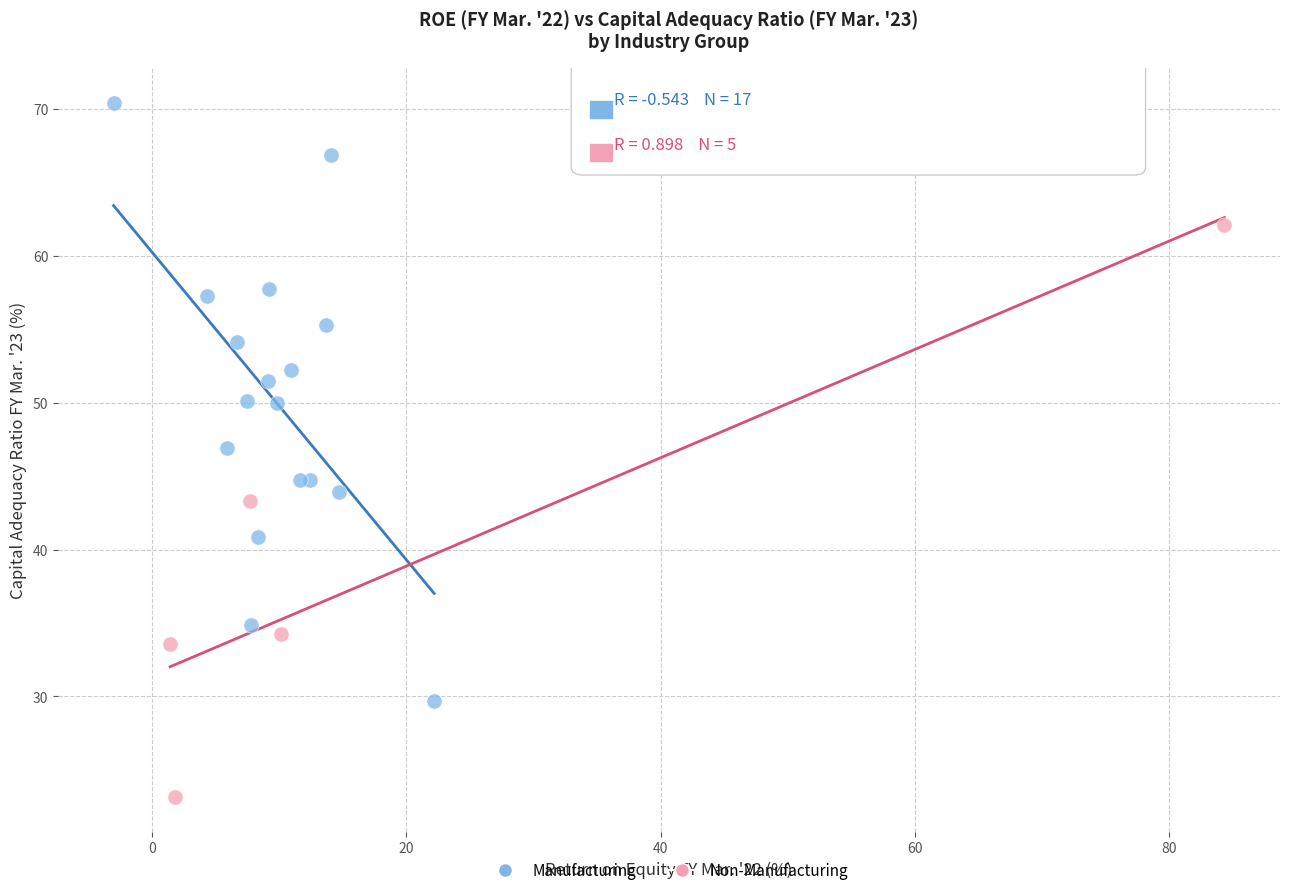

Which series reaches the maximum Y coordinate?

Manufacturing